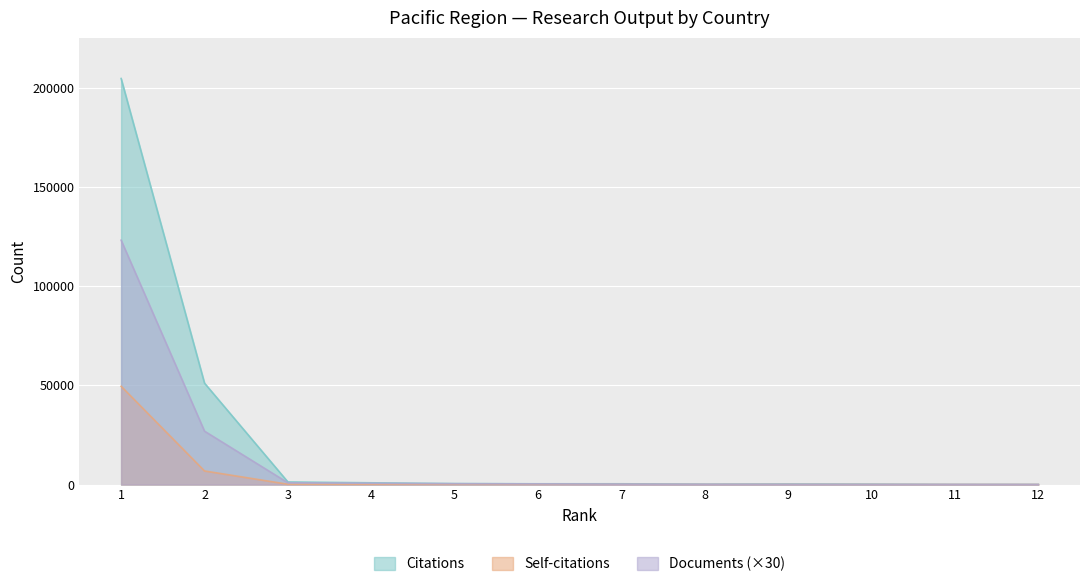

What is the maximum value for Documents?

123300